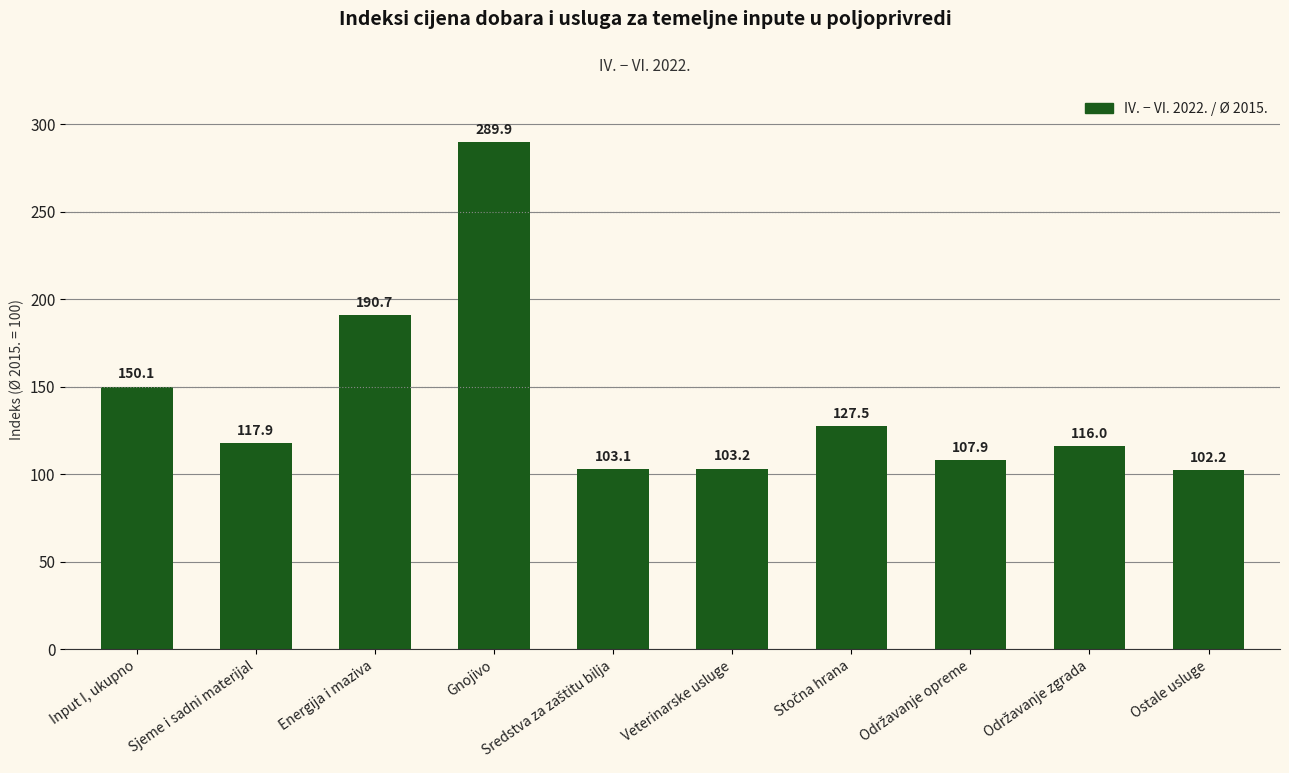

Which label corresponds to the largest value in the chart?

Gnojivo